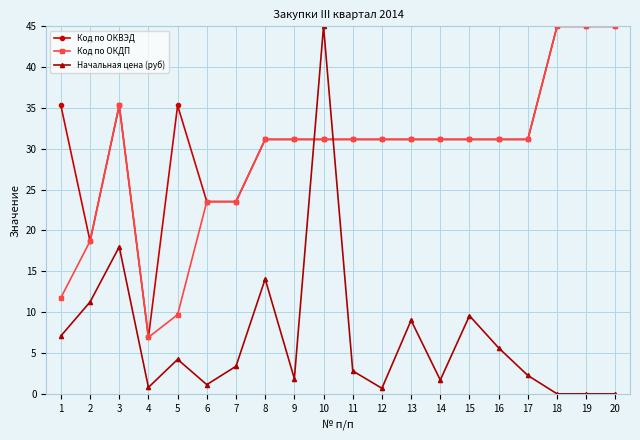

What is the difference between the highest and lowest values at 1?

28.2